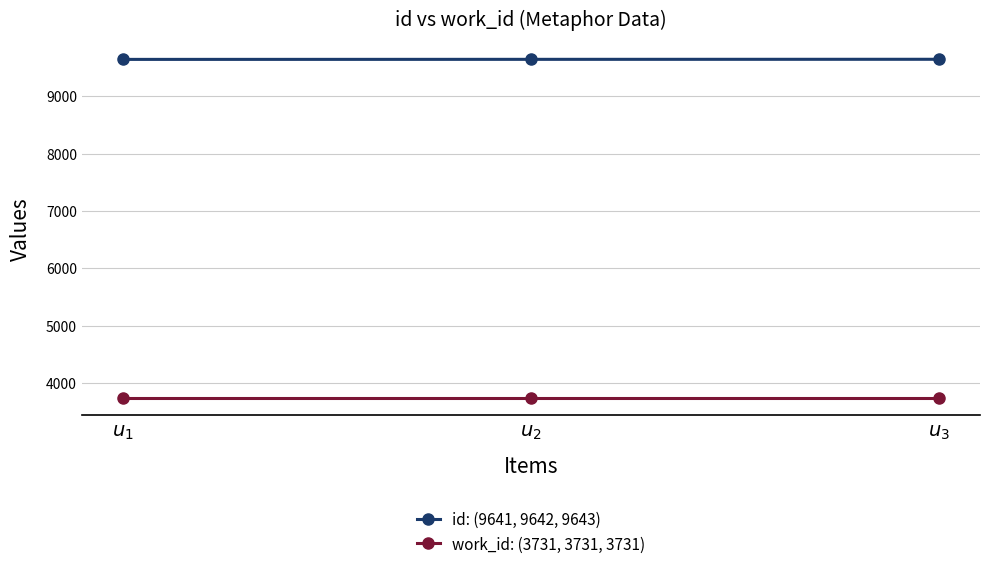

What is the greatest value displayed?

9643